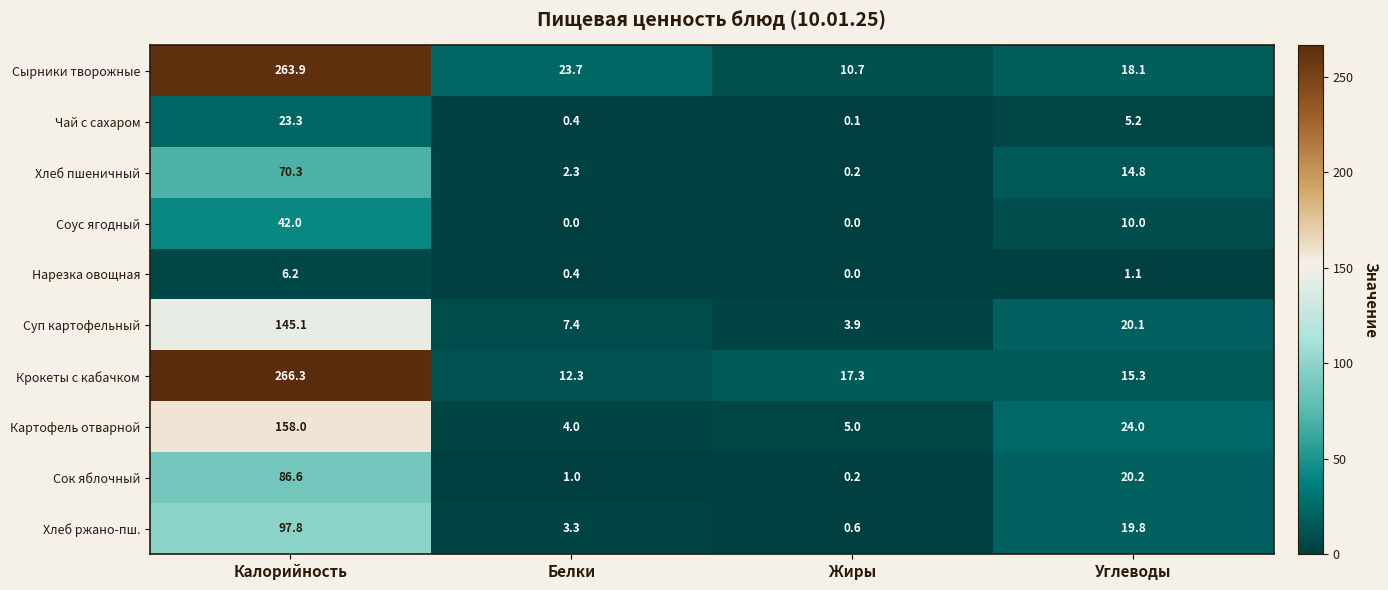

What is the maximum value for Картофель отварной?

158.0